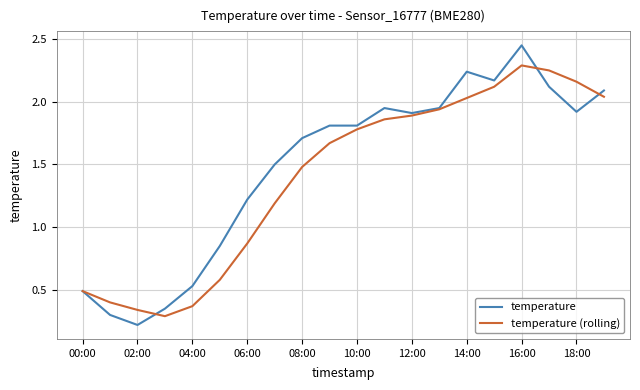

Does the chart display data point markers on the line(s)?

No